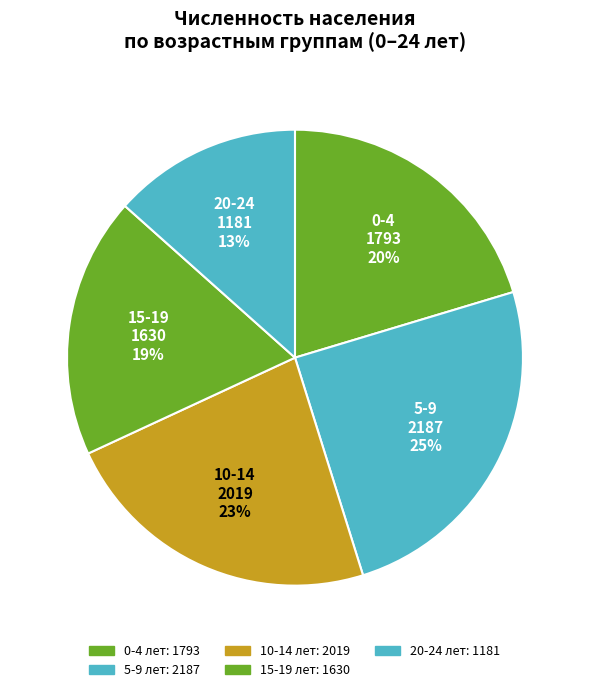

To the nearest percent, what is the combined percentage of 20-24 and 15-19?

32%